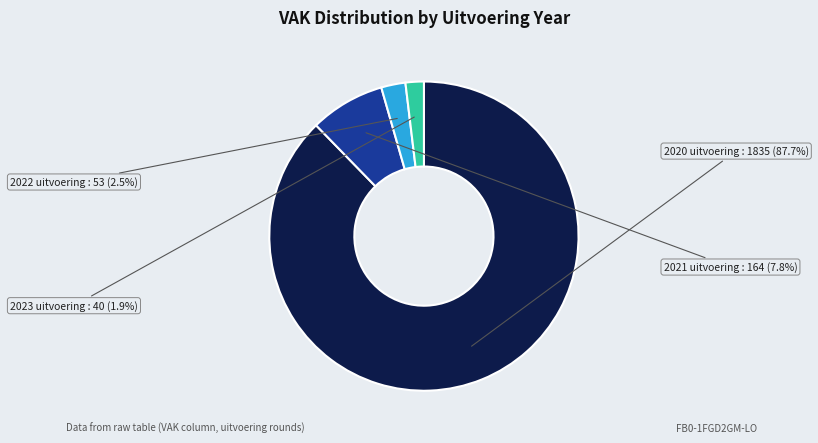

What is the ratio of the value at 2020 uitvoering : 1835 to the value at 2021 uitvoering : 164?

11.2